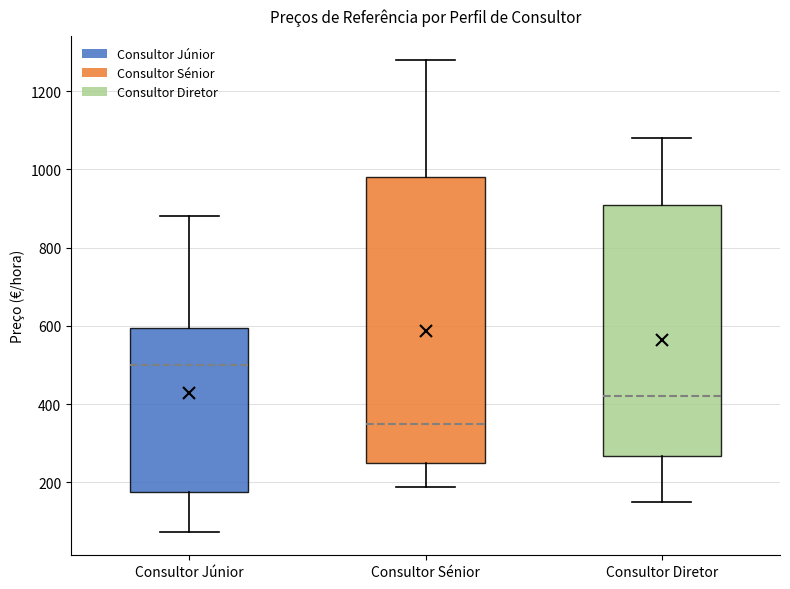

Which box has the highest median line?

Consultor Júnior